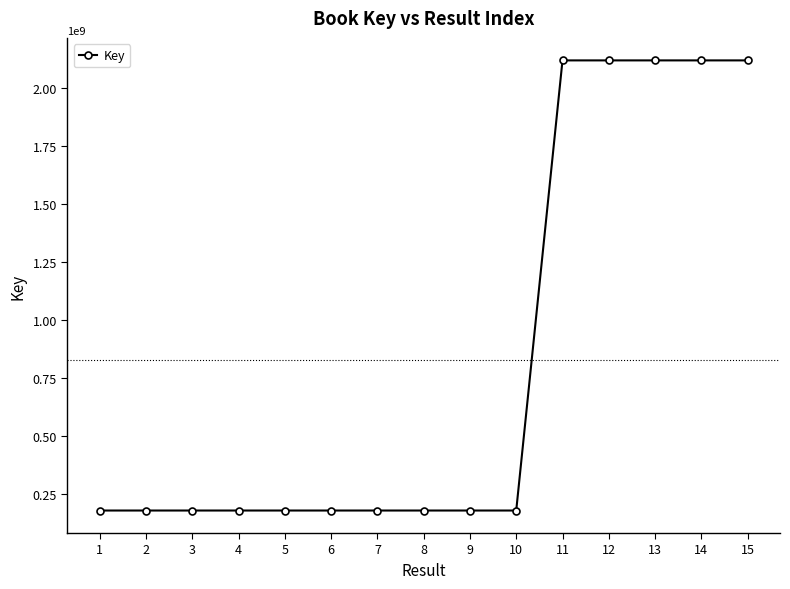

What is the difference between the second highest and second lowest values?

1937376374